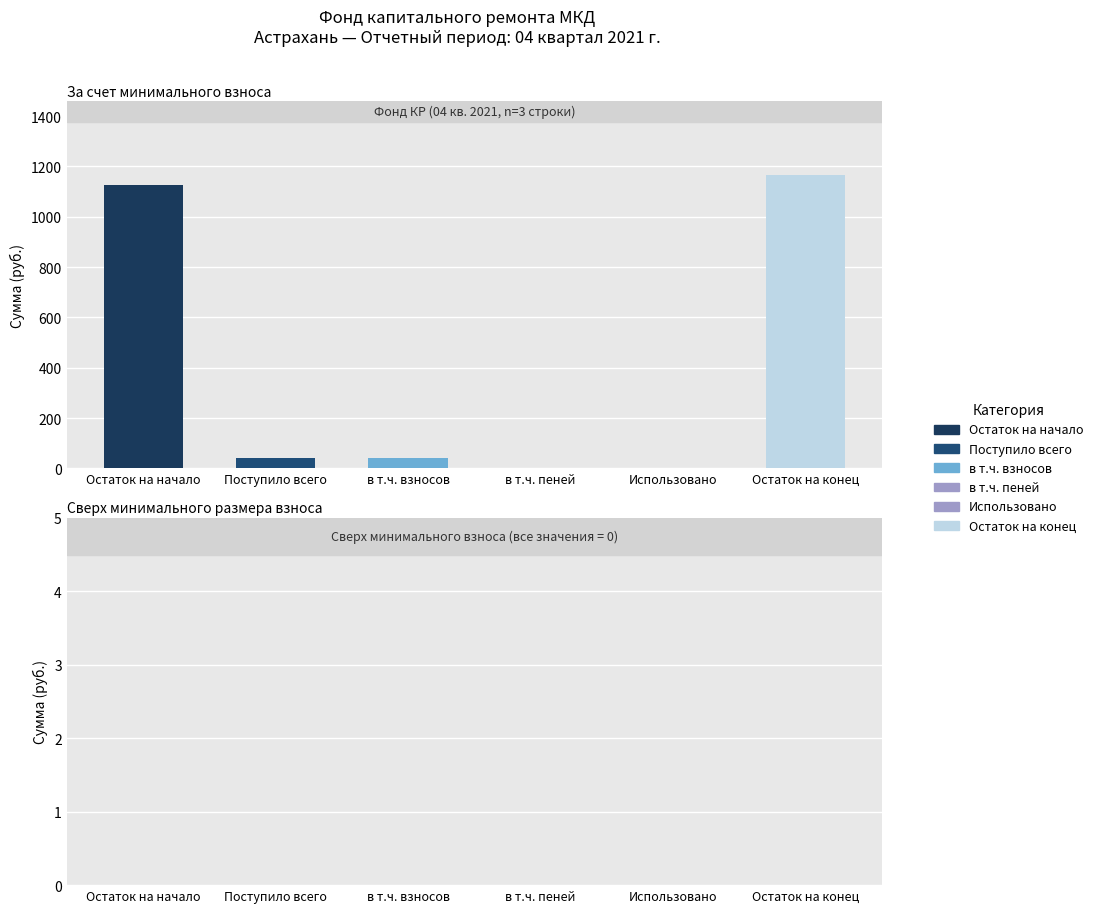

How many data points does each series have?

6